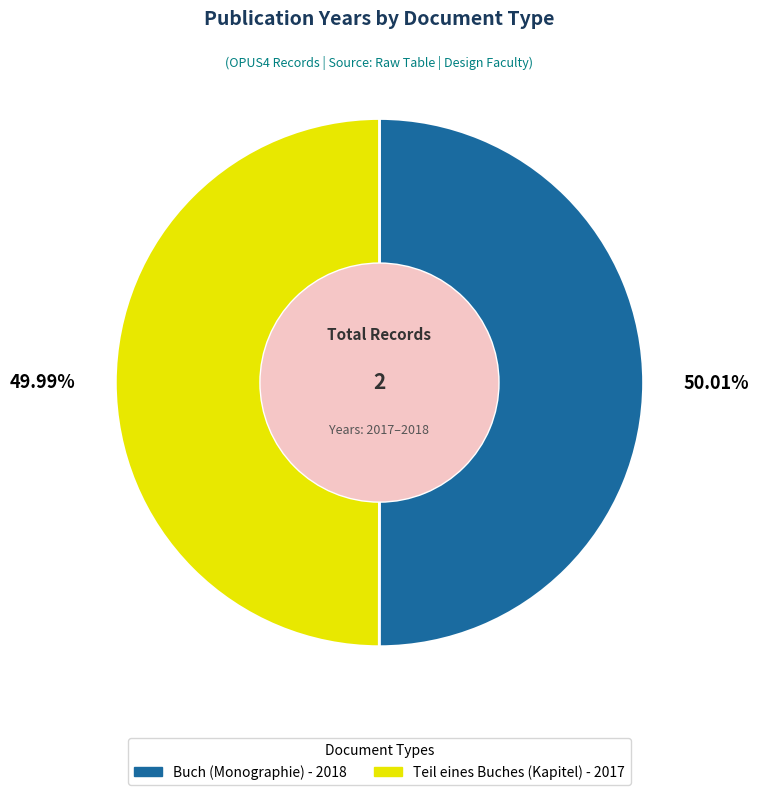

Is it true that Teil eines Buches (Kapitel) is 50% of the pie?

True